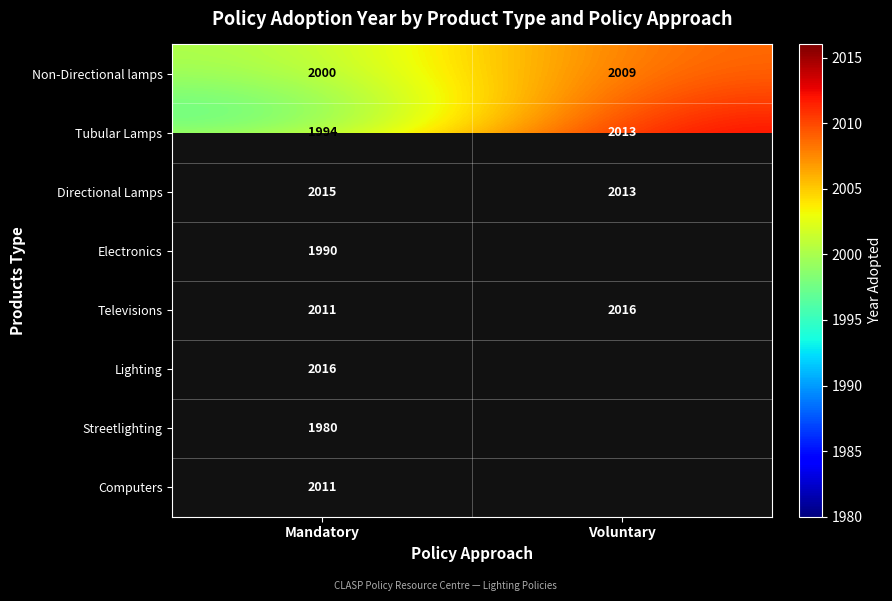

Rank the categories by Televisions value from highest to lowest.

Voluntary, Mandatory